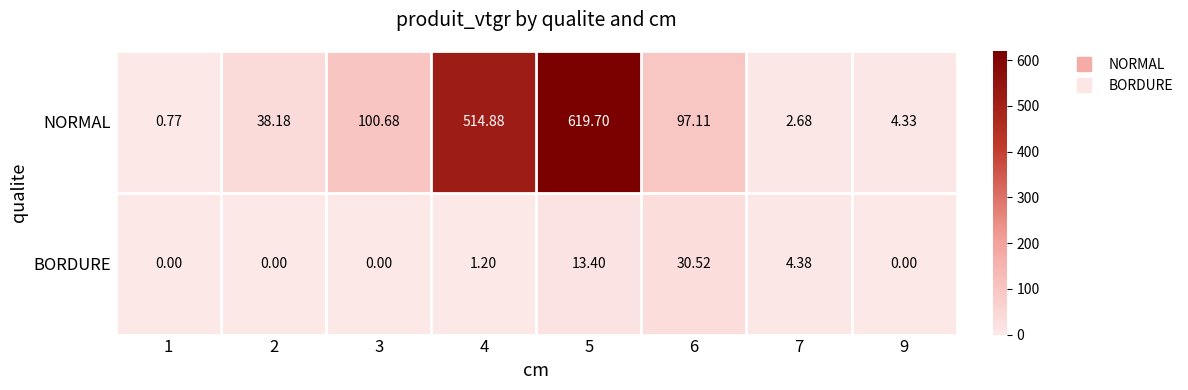

How many data points in NORMAL are less than 97?

4